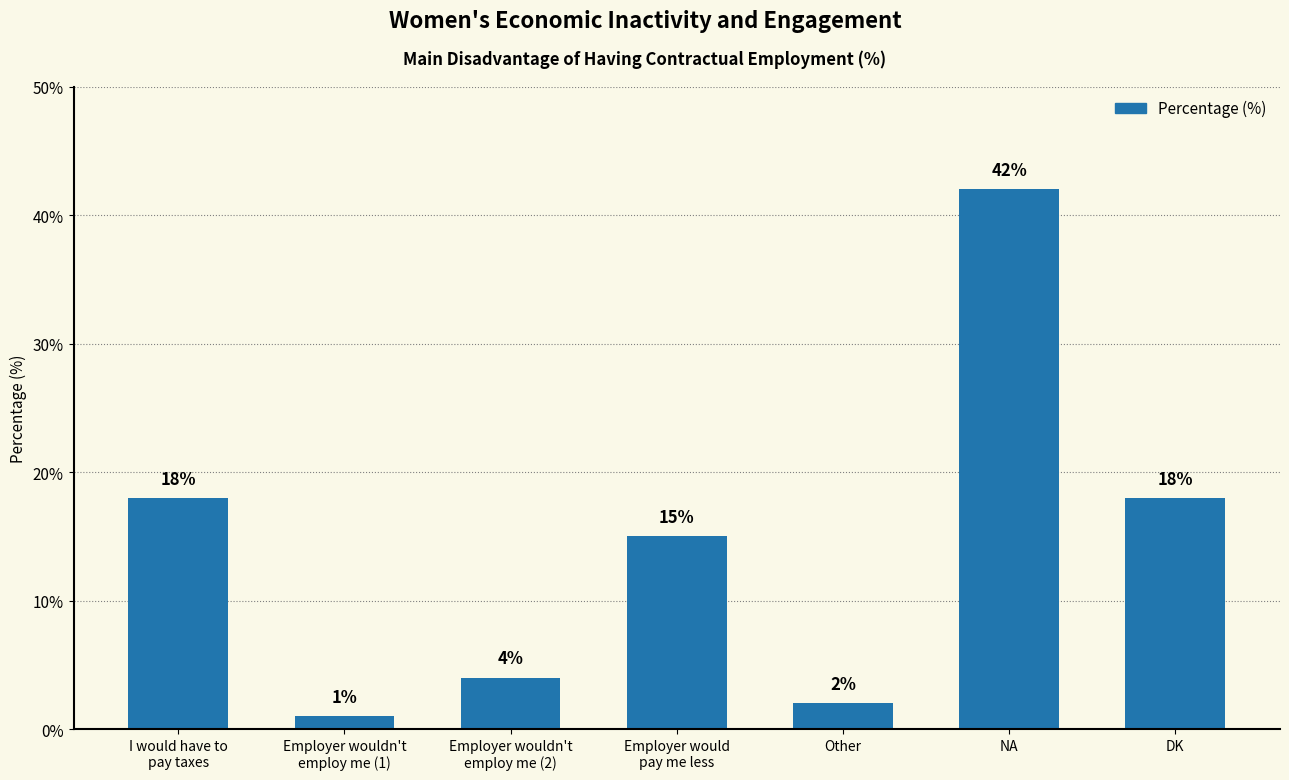

Is it true that the value at Employer would
pay me less is 5?

False